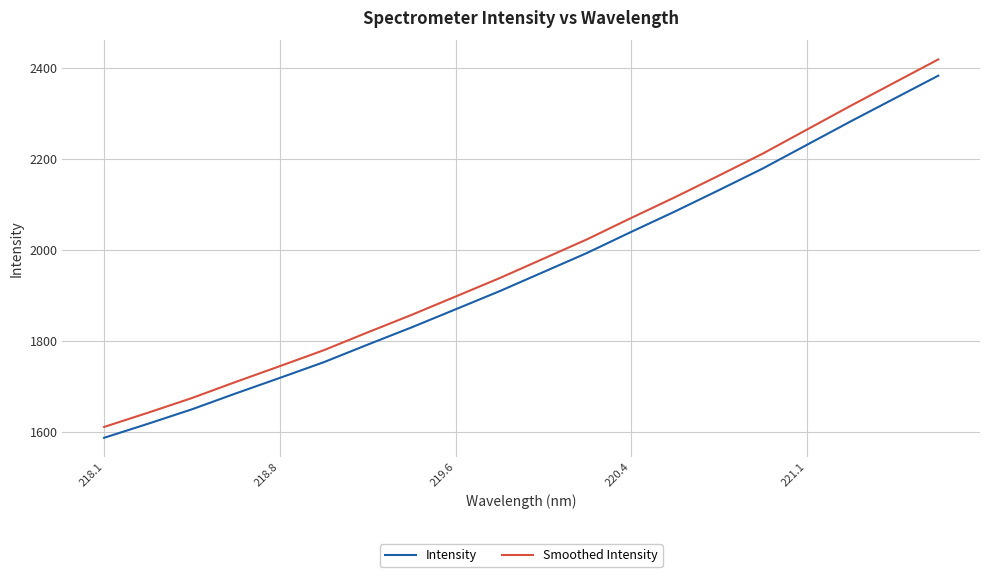

Reading left to right, extract all data points from this chart.

Intensity: 1587.3	1618.1	1649.9	1684.8	1718.8	1753.2	1791.8	1829.7	1869.2	1908.9	1951.0	1993.2	2039.1	2084.1	2130.9	2178.4	2230.0	2281.6	2331.9	2382.1
Smoothed Intensity: 1611.2	1642.4	1674.6	1710.1	1744.6	1779.5	1818.7	1857.1	1897.3	1937.6	1980.3	2023.1	2069.7	2115.4	2162.8	2211.1	2263.5	2315.8	2366.9	2417.8